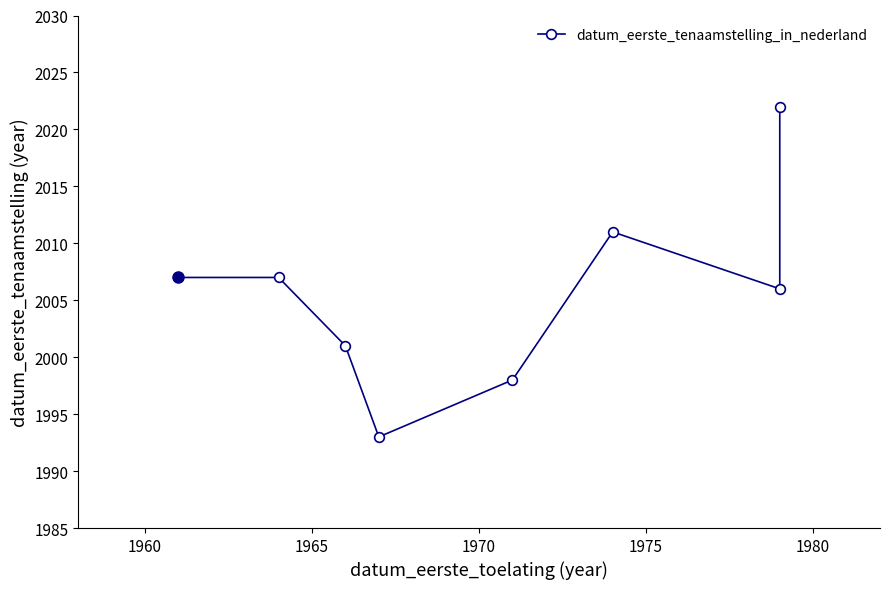

Does the chart display data point markers on the line(s)?

Yes